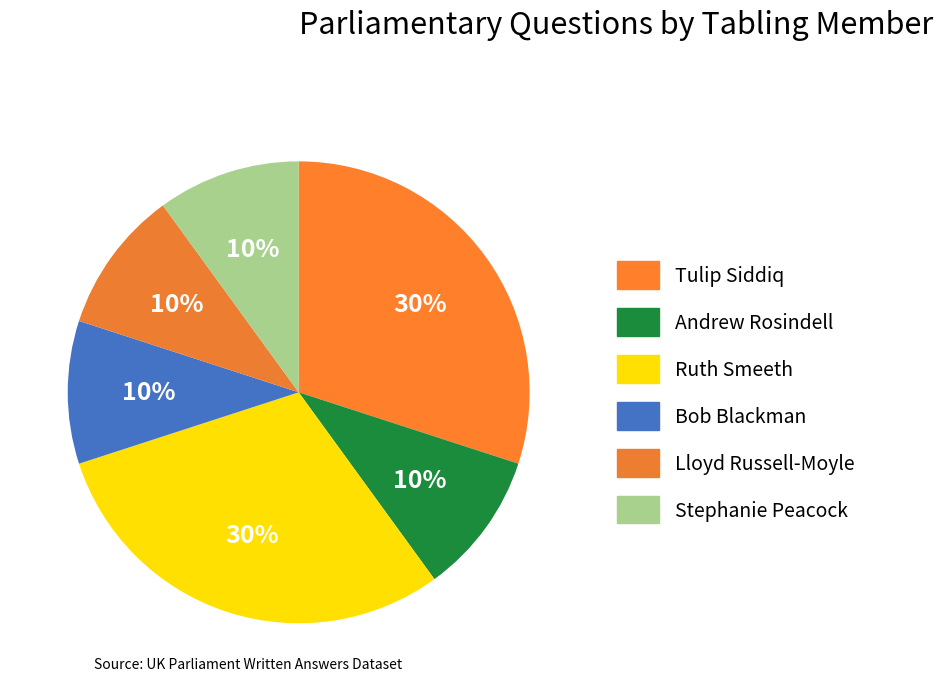

Count the number of slices in the pie.

6